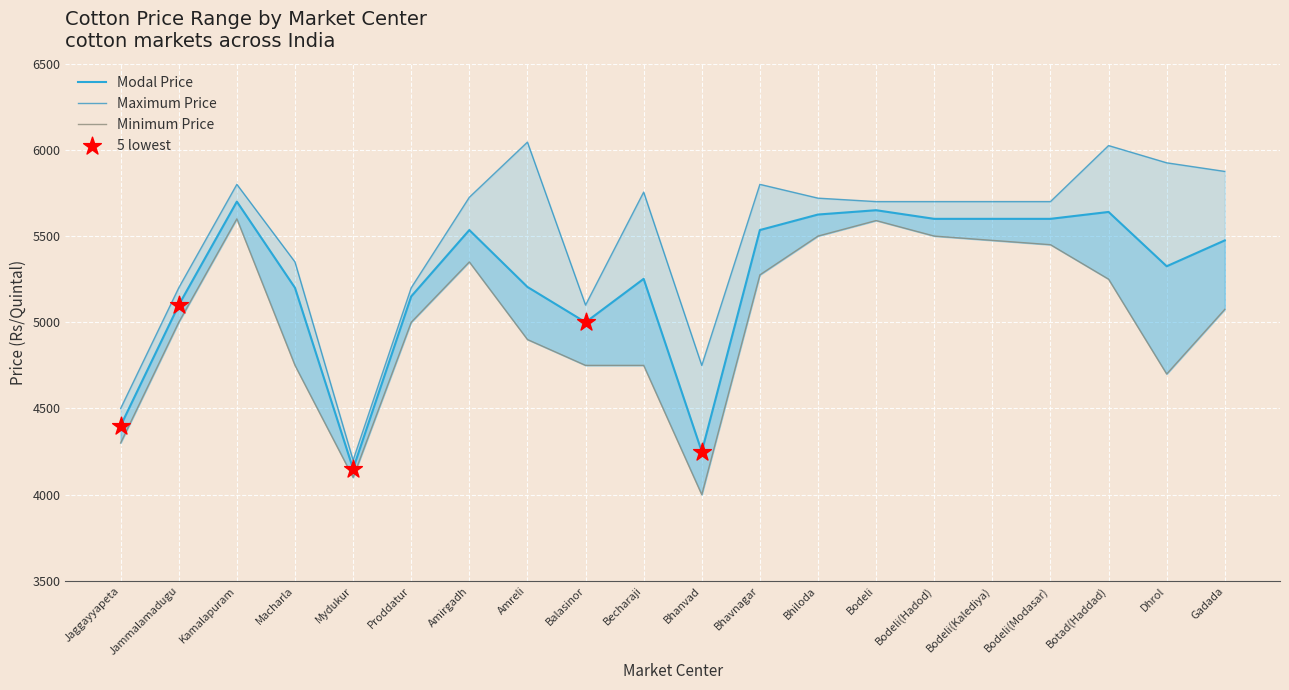

At which category is the sum across all series the highest?

Kamalapuram